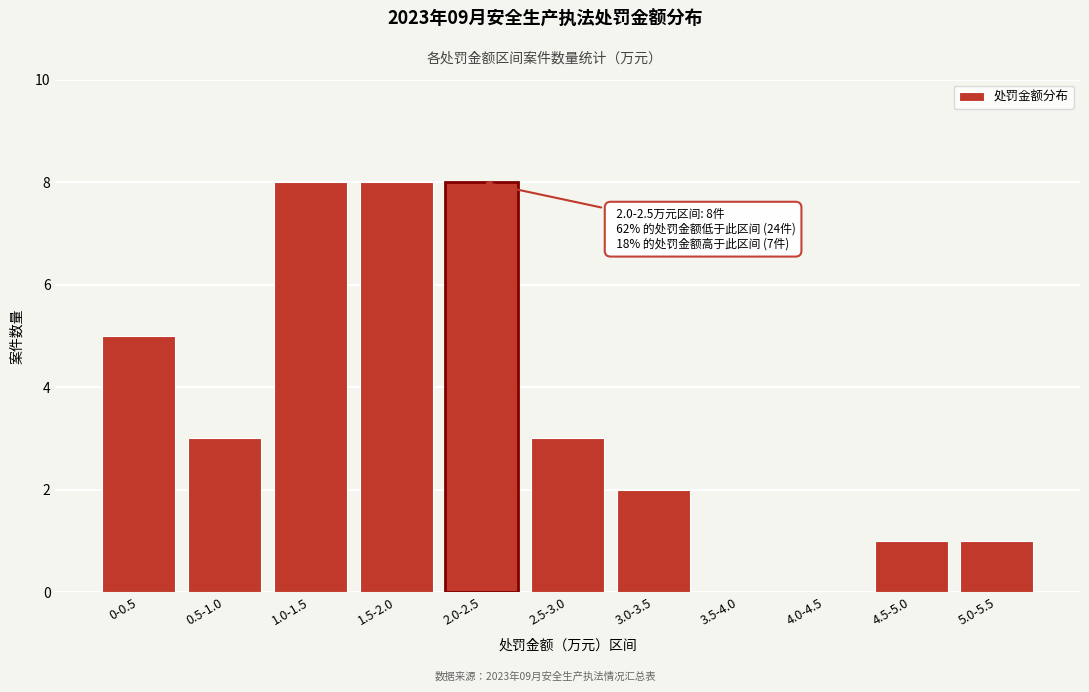

Reading left to right, list all the values displayed in this chart.

0-0.5=5	0.5-1.0=3	1.0-1.5=8	1.5-2.0=8	2.0-2.5=8	2.5-3.0=3	3.0-3.5=2	3.5-4.0=0	4.0-4.5=0	4.5-5.0=1	5.0-5.5=1